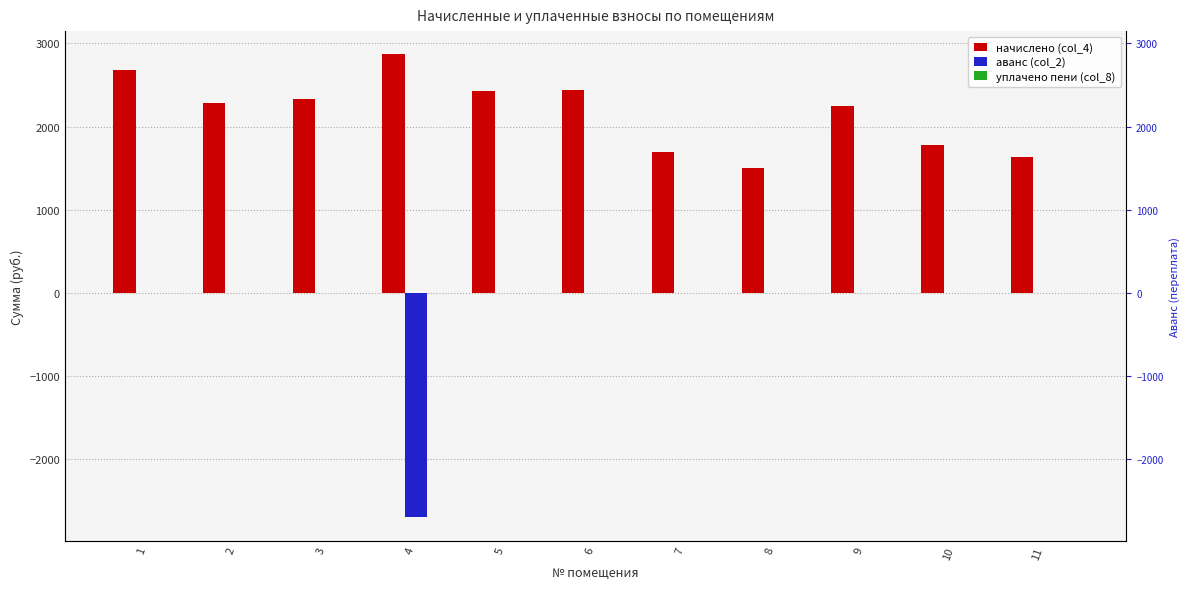

Which series has the largest total across all categories?

начислено (col_4)